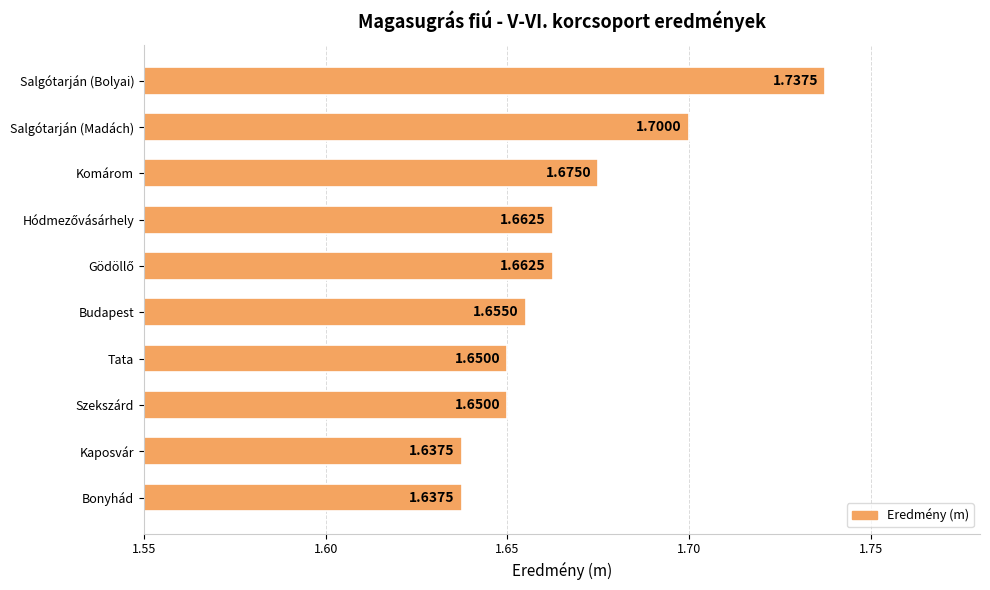

What is the average value?

1.7